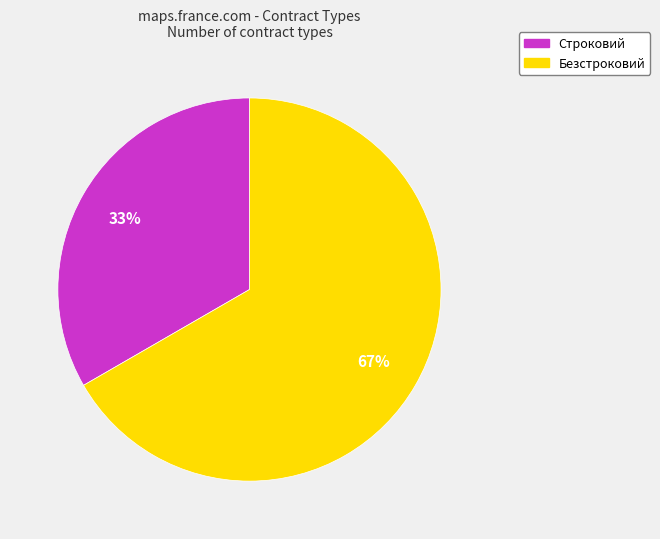

The Безстроковий slice represents 67% of the pie. True or false?

True